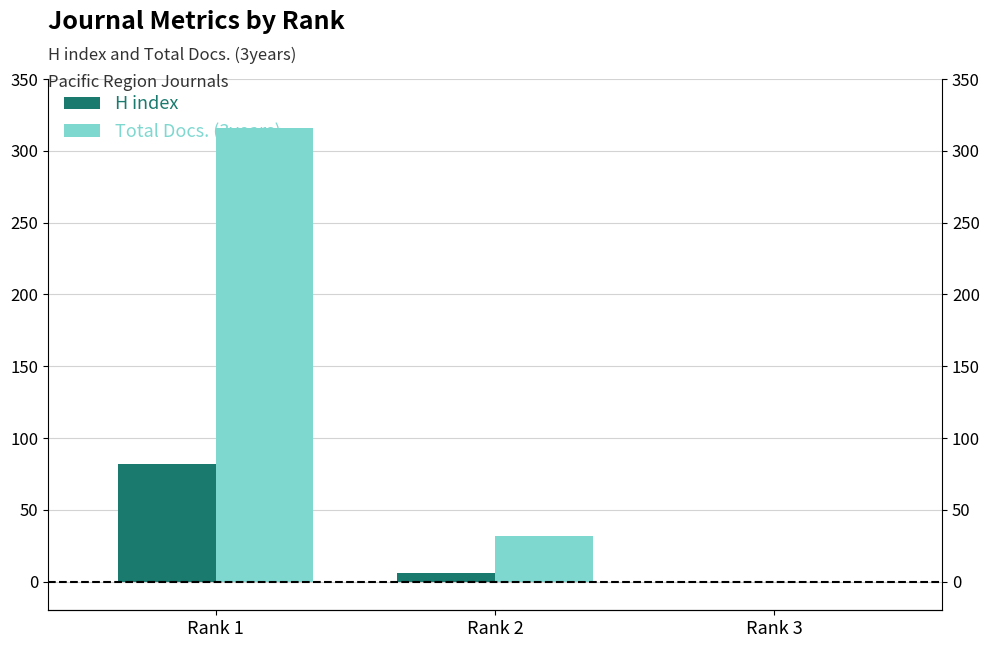

What is the value of the Total Docs. (3years) bar at the 1st from the left?

316